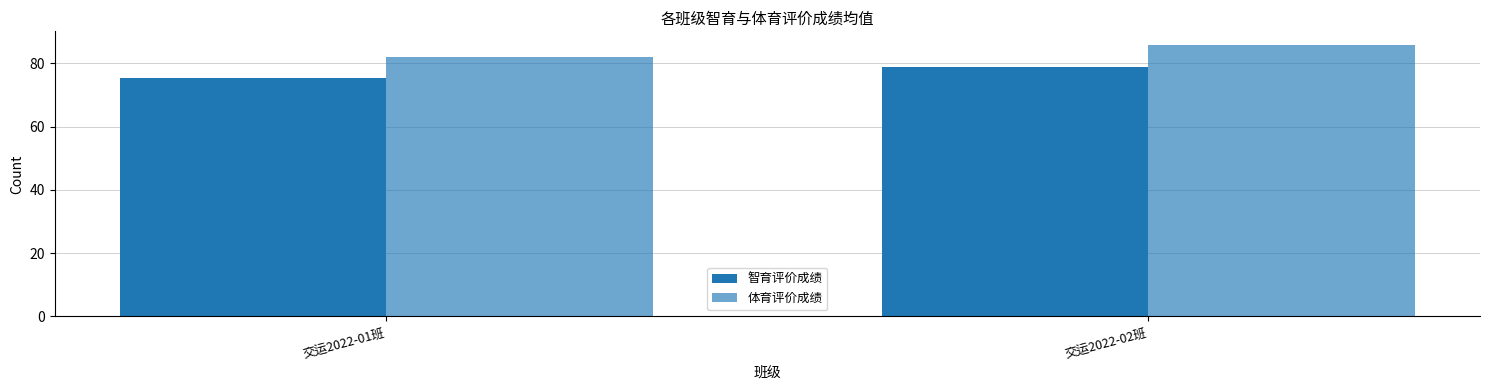

Which series has the largest range (max minus min)?

体育评价成绩